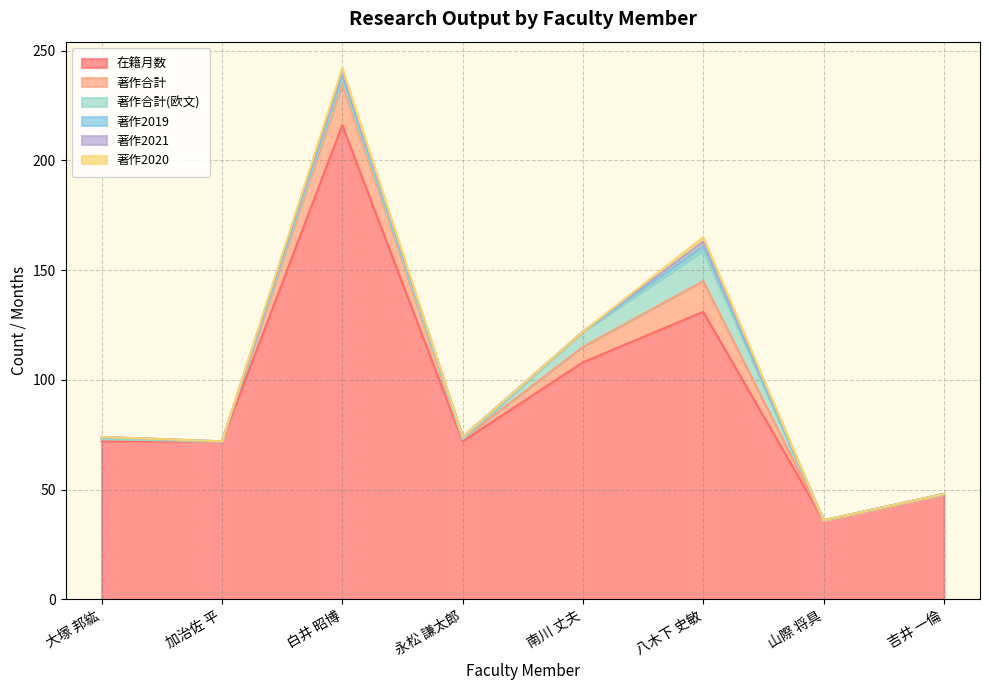

What is the total value across all series at 加治佐 平?

72